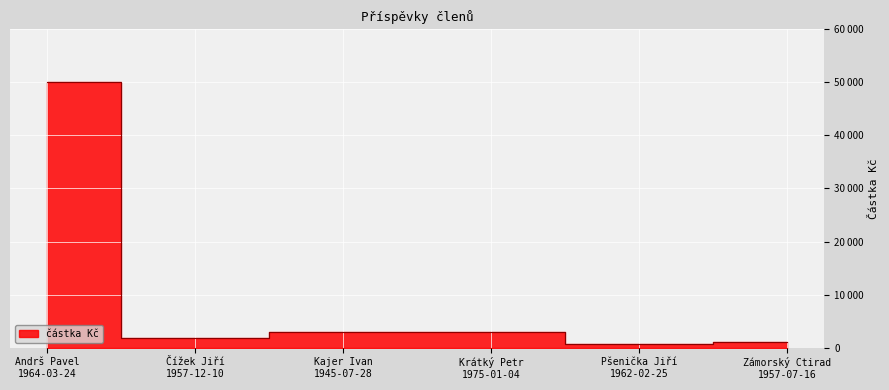

At which label is the value closest to 25300?

Kajer Ivan
1945-07-28